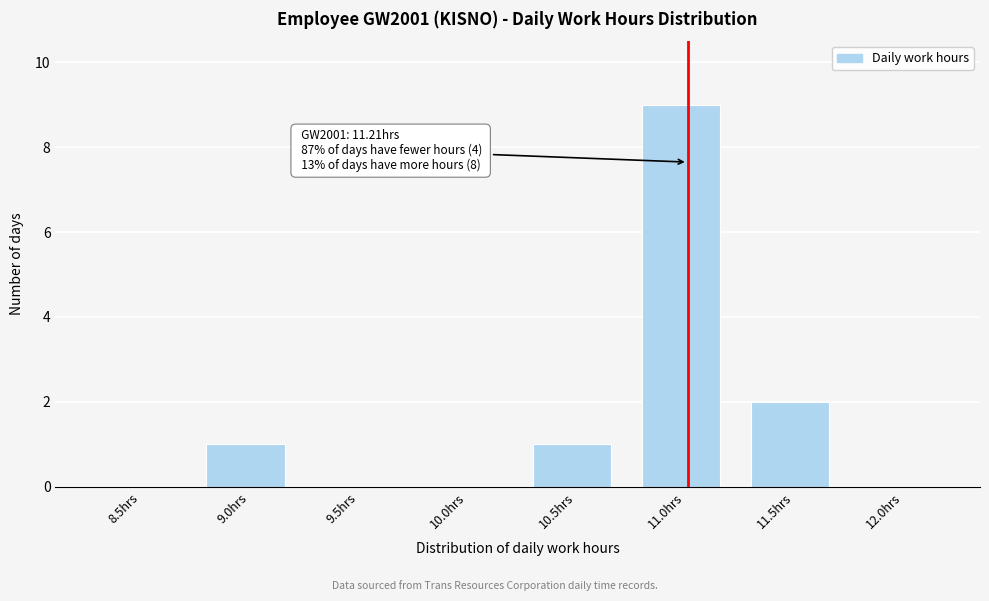

Reading left to right, transcribe all the data shown in this chart.

8.5hrs=0	9.0hrs=1	9.5hrs=0	10.0hrs=0	10.5hrs=1	11.0hrs=9	11.5hrs=2	12.0hrs=0